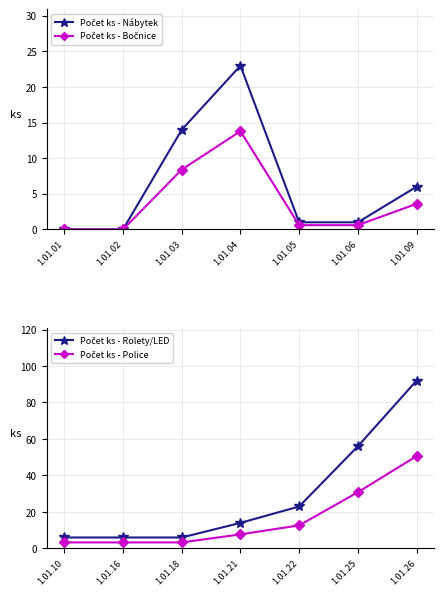

At which category does Počet ks - Bočnice reach its first local peak?

1.01.04